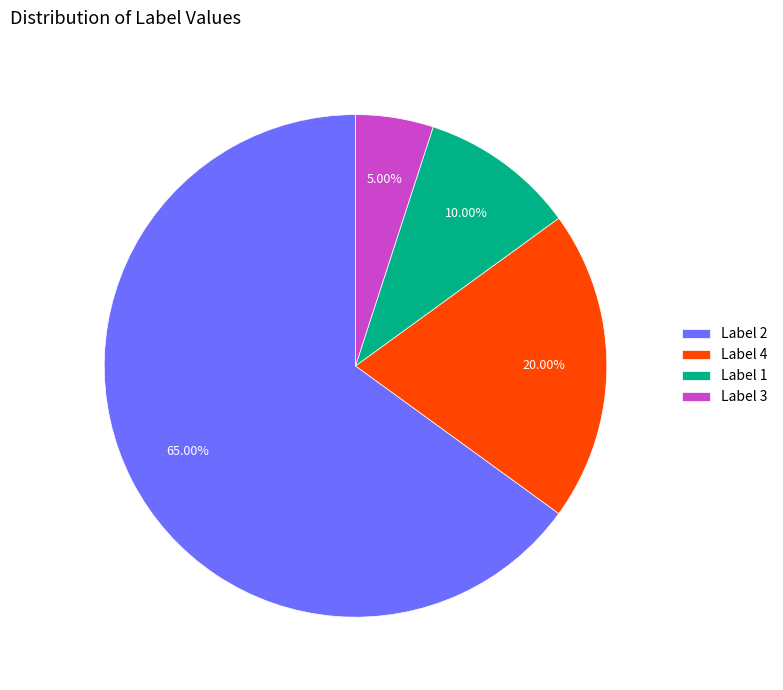

How many segments does this pie chart have?

4